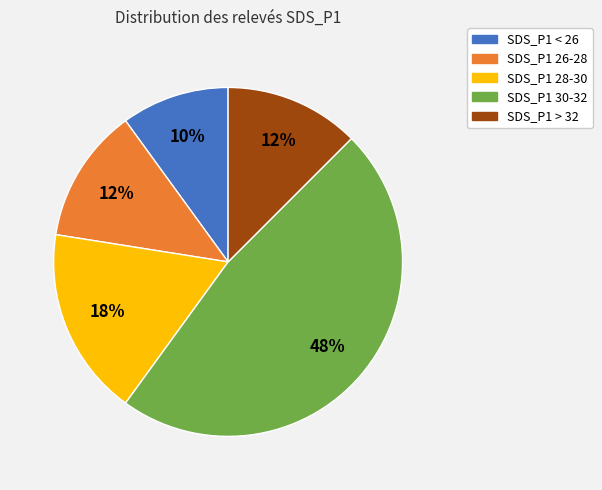

Which has a higher value, SDS_P1 < 26 or SDS_P1 > 32?

SDS_P1 > 32